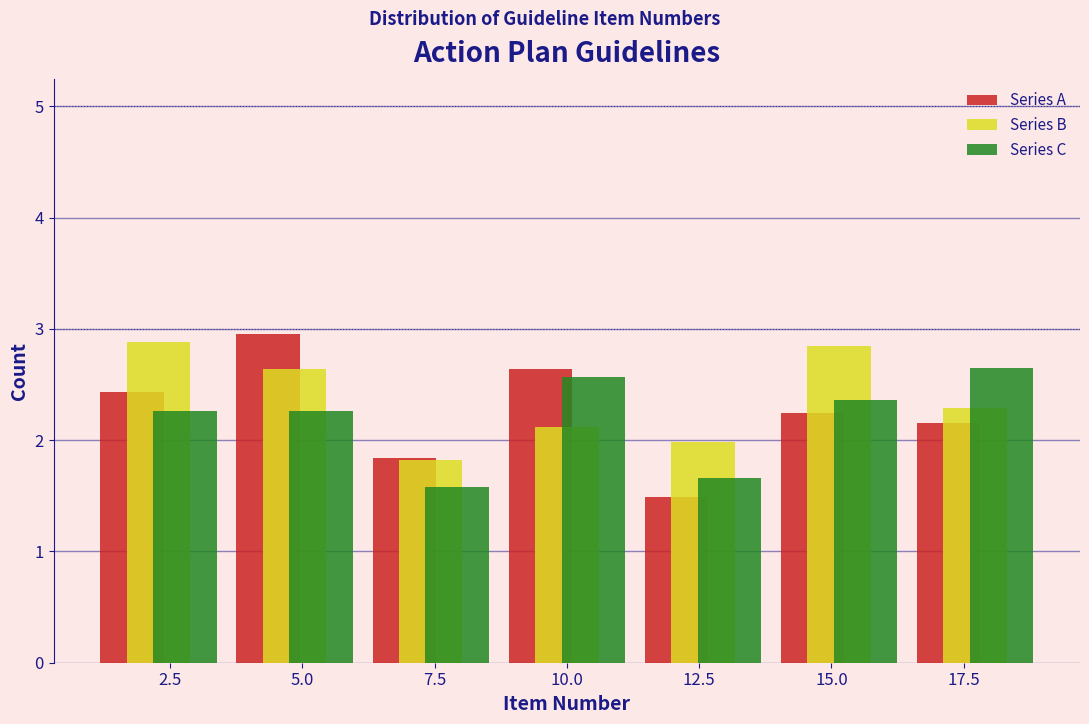

What is the height of the Series B bar covering 3.5 to 6.0 on the x-axis? Neither the bar edges nor the heights are printed on the chart, so give them approximately, as read against the axes.

2.6